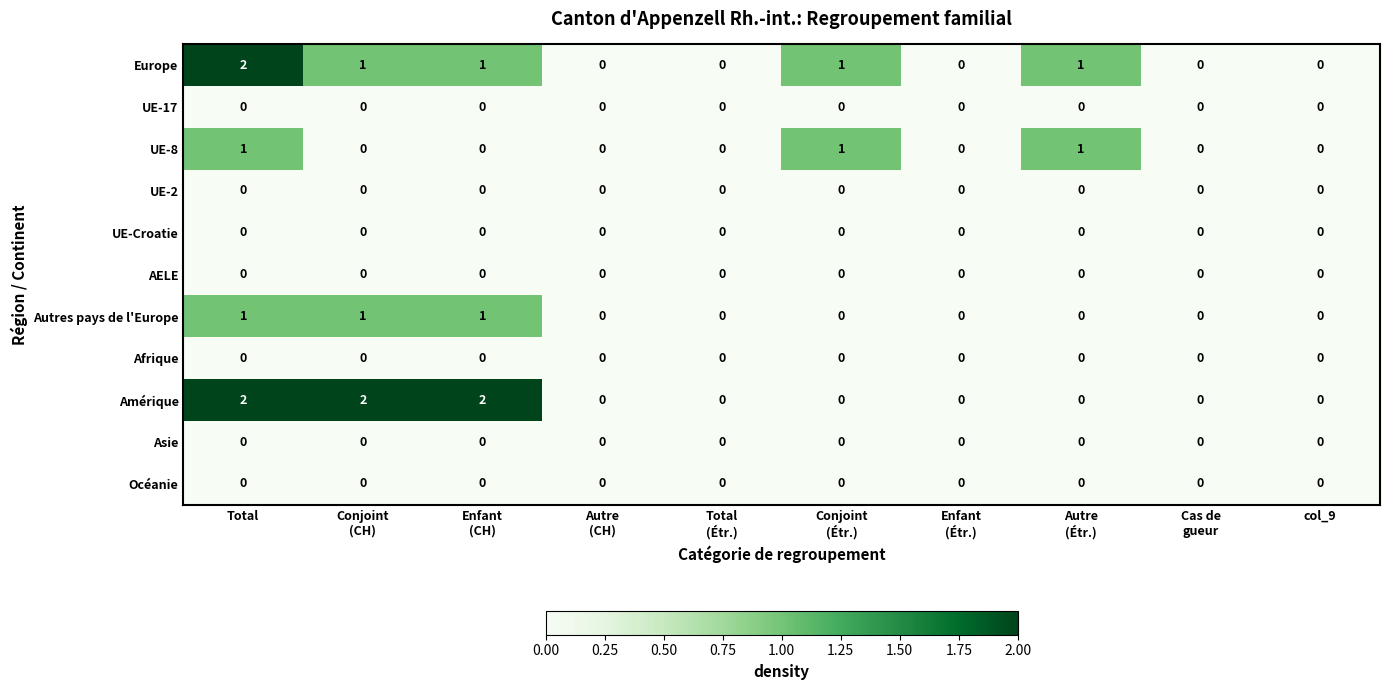

At which label does Europe first exceed 1?

Total